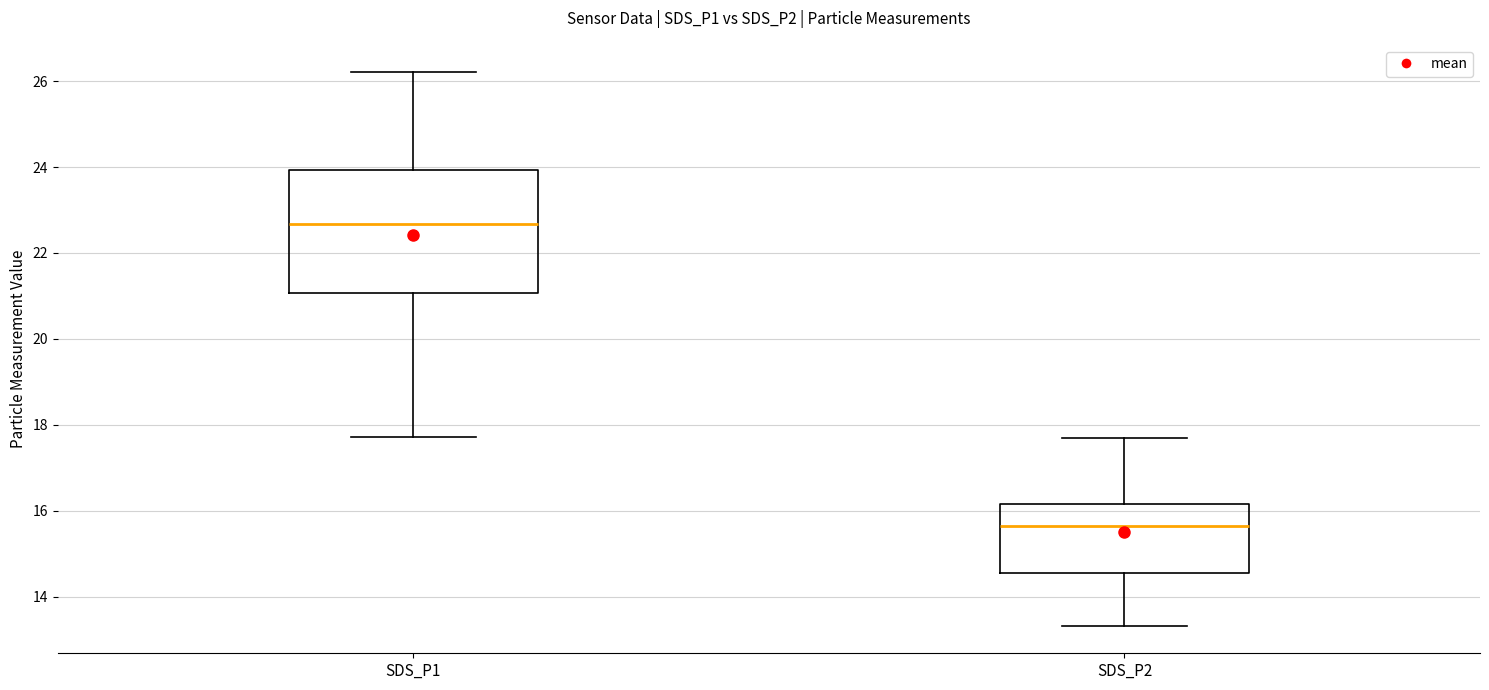

Reading left to right, transcribe this box plot: for each box, give where its median line is, the range the box spans, and where its two whiskers end, as read against the y-axis. The values are not printed on the chart, so give them approximately, as read against the axis.

SDS_P1: median 22.6, box 21.0 to 24.0, whiskers 17.8 to 26.2
SDS_P2: median 15.6, box 14.6 to 16.2, whiskers 13.4 to 17.8